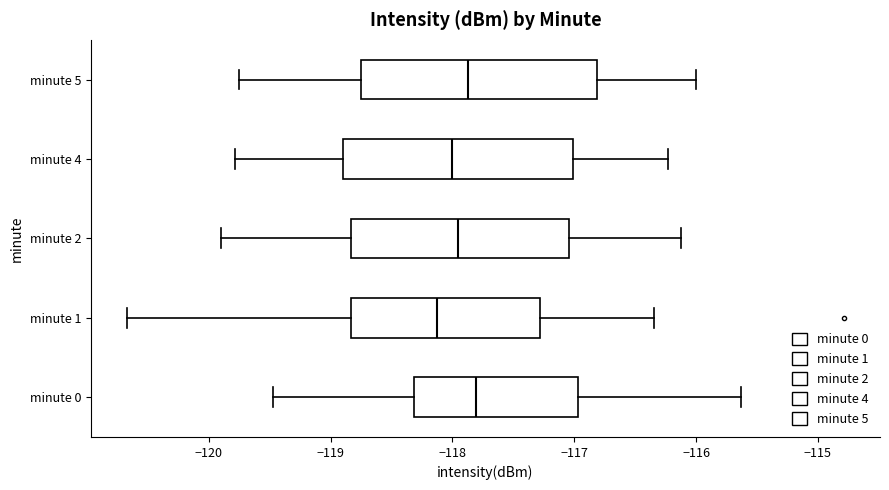

Where is the right edge of the box for minute 1 on the x-axis? The values are not printed on the chart, so give them approximately, as read against the axis.

-117.3